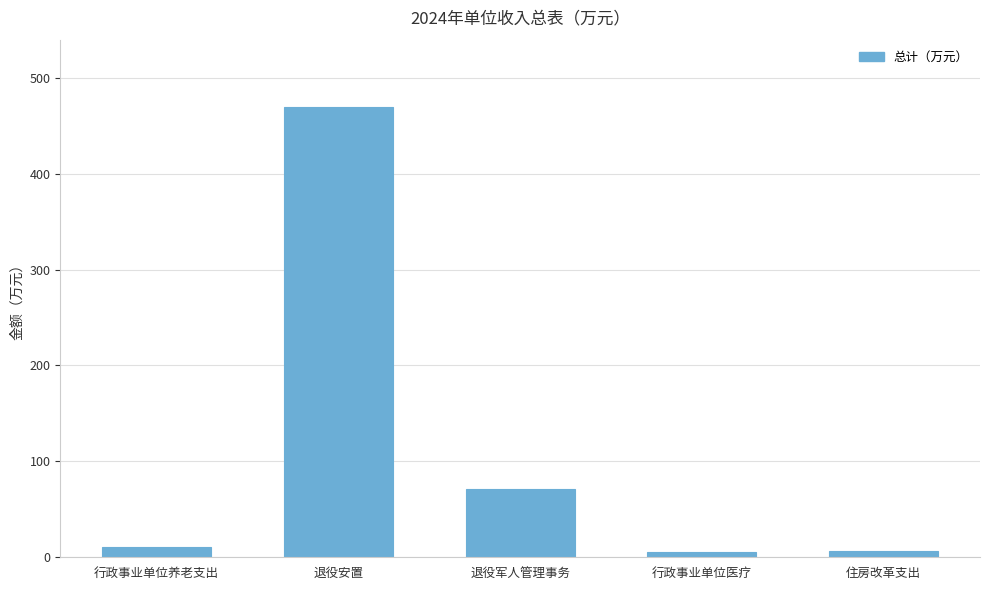

What is the label of the 4th bar from the right?

退役安置